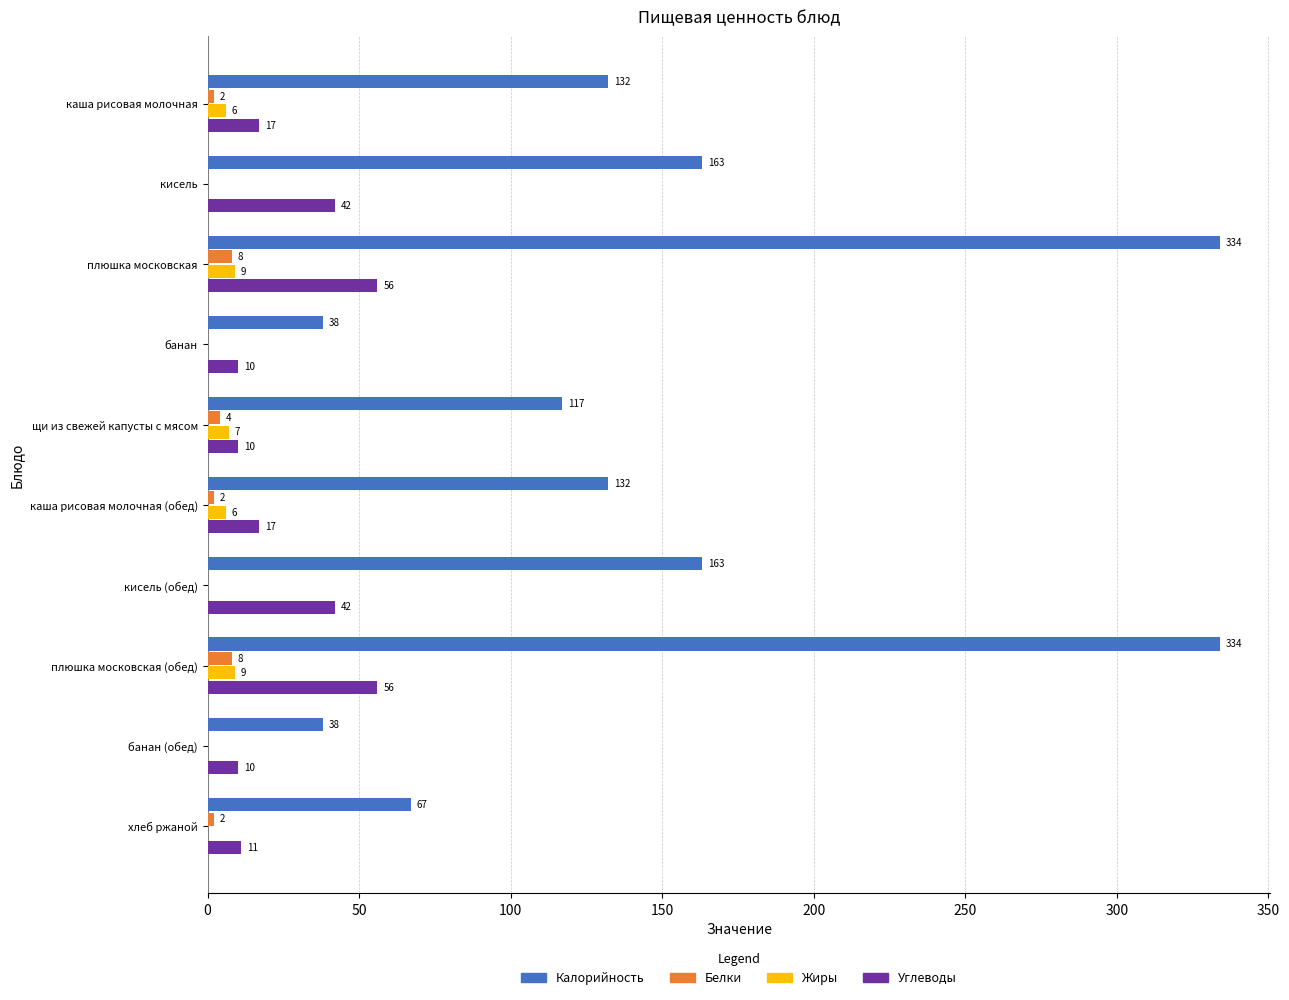

What is the total value across all series at плюшка московская?

407